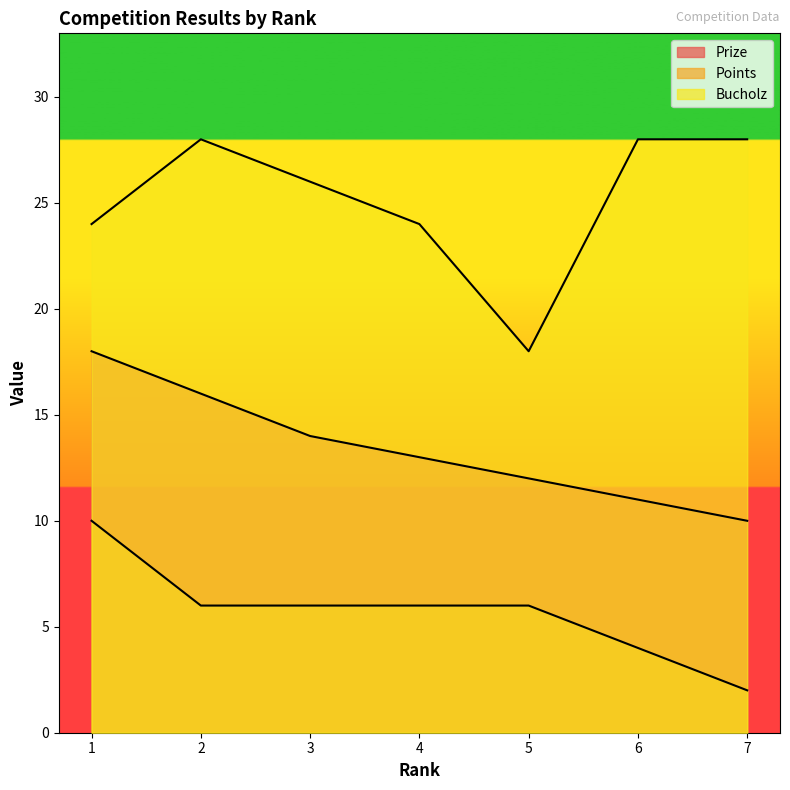

True or false: Points has a value of 2 at 7.

True